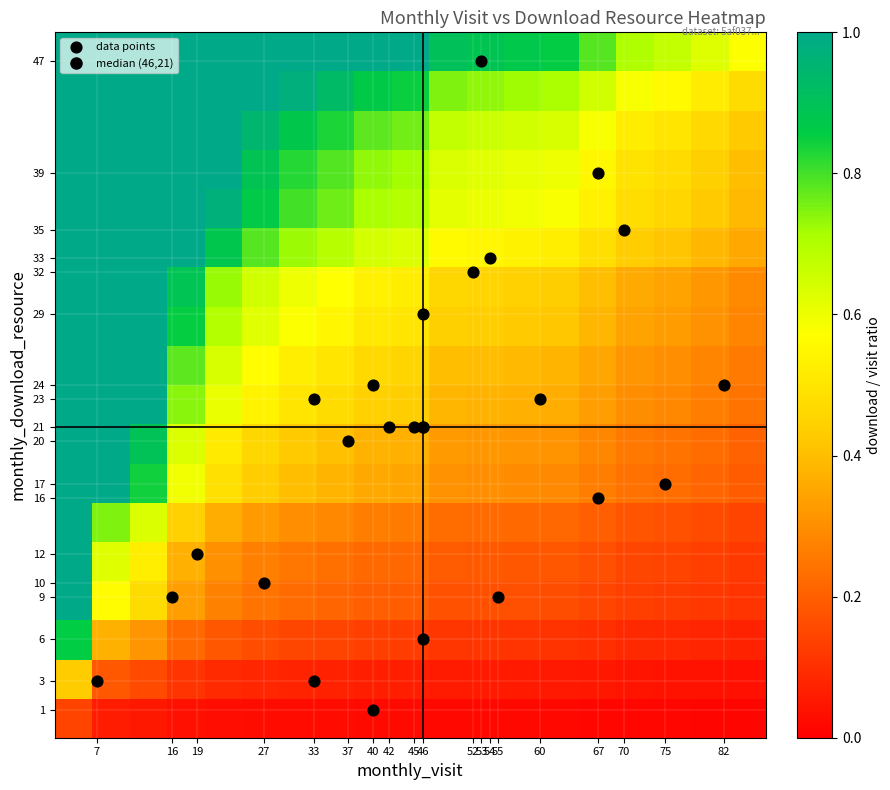

What is the minimum value shown in the chart?

1